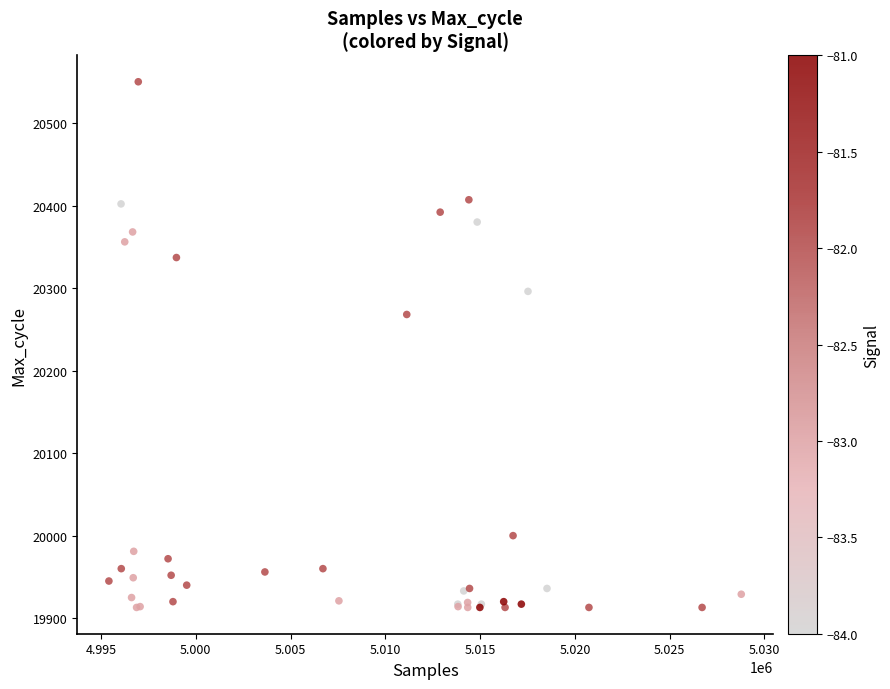

What Y value in the scatter plot is closest to 20231?

20268